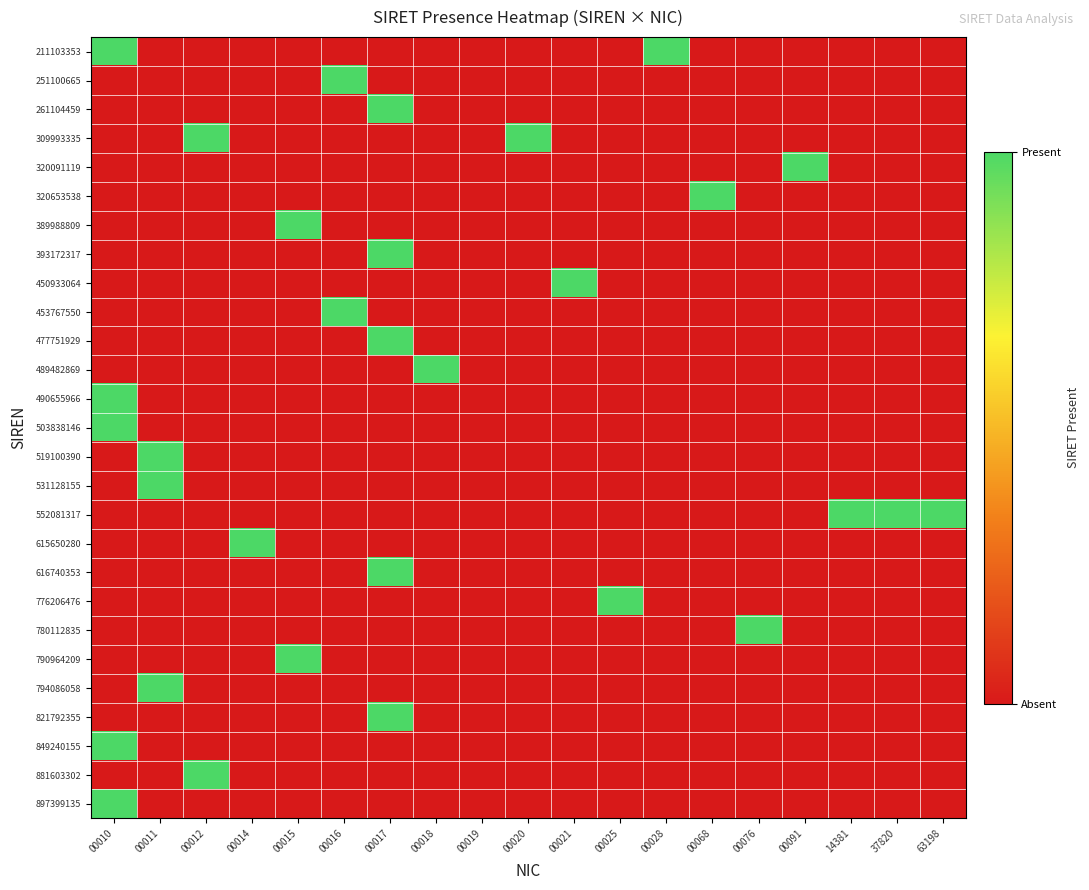

At how many categories does at least one series exceed 0?

18